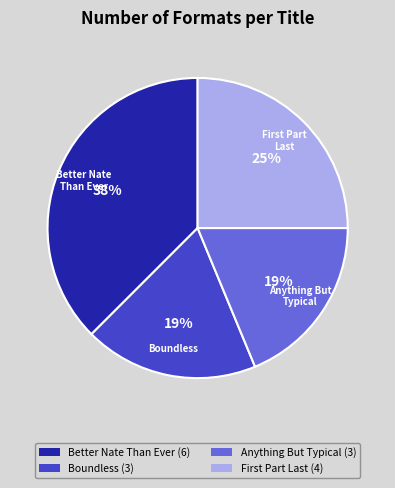

How many slices are in this pie chart?

4